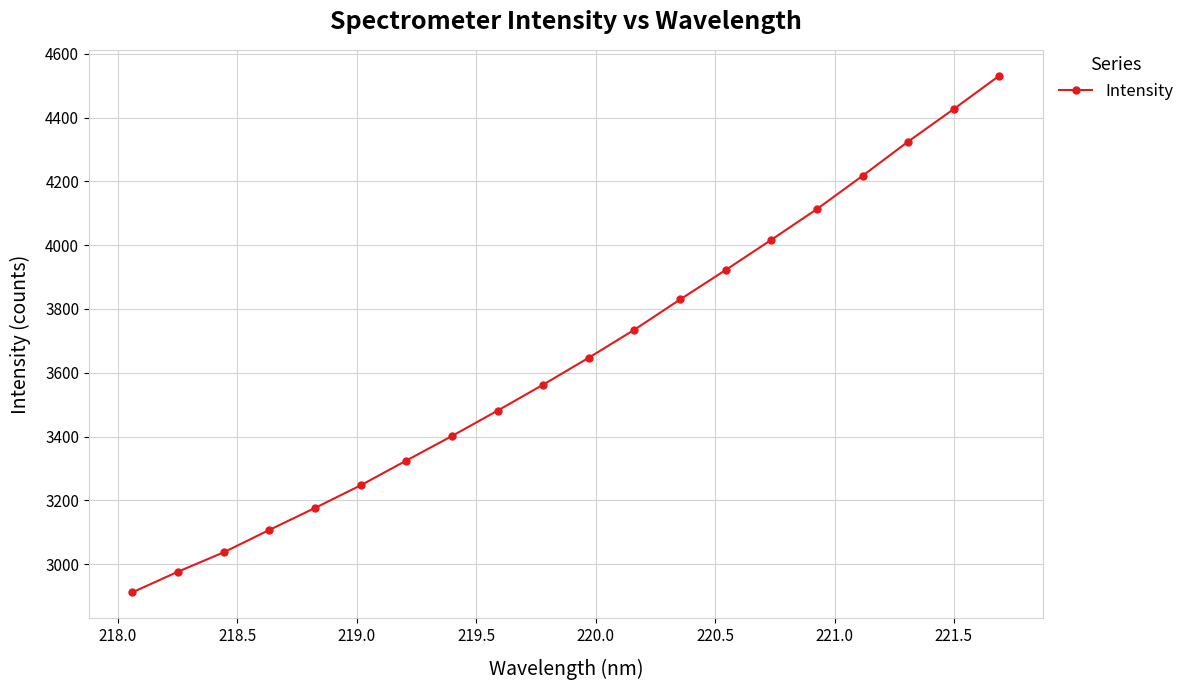

What is the value of the 13th point from the left?

3829.6